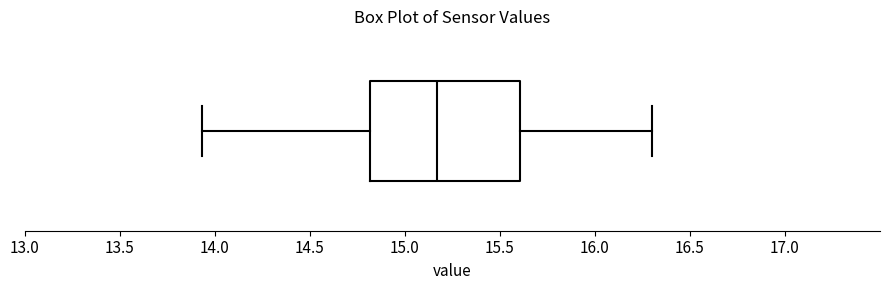

Transcribe this box plot: give where the median line is, the range the box spans, and where the two whiskers end, as read against the x-axis. The values are not printed on the chart, so give them approximately, as read against the axis.

median 15.15, box 14.80 to 15.60, whiskers 13.95 to 16.30